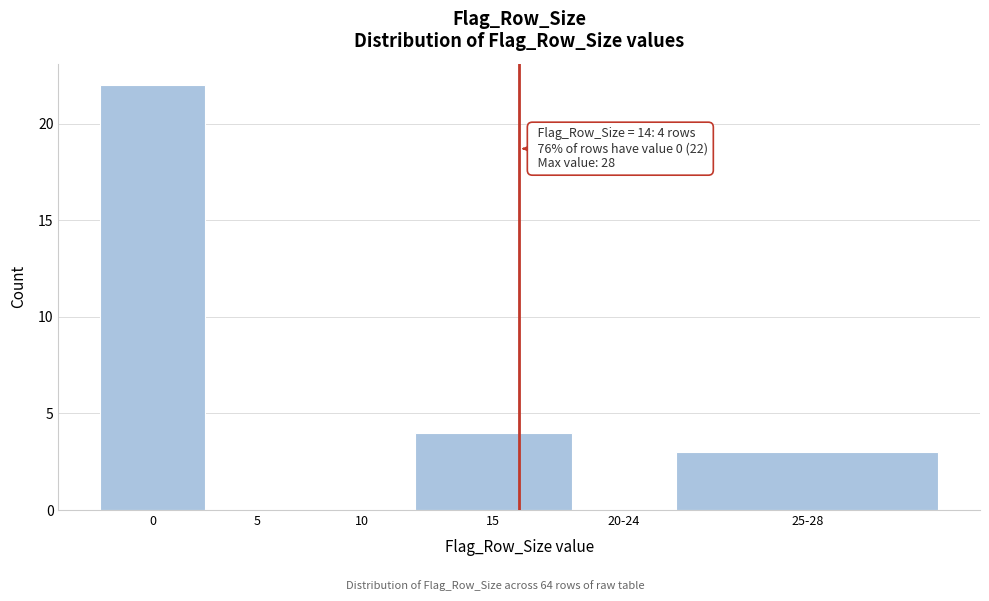

Reading left to right, transcribe all the data shown in this chart.

0=22	5=0	10=0	15=4	20-24=0	25-28=3